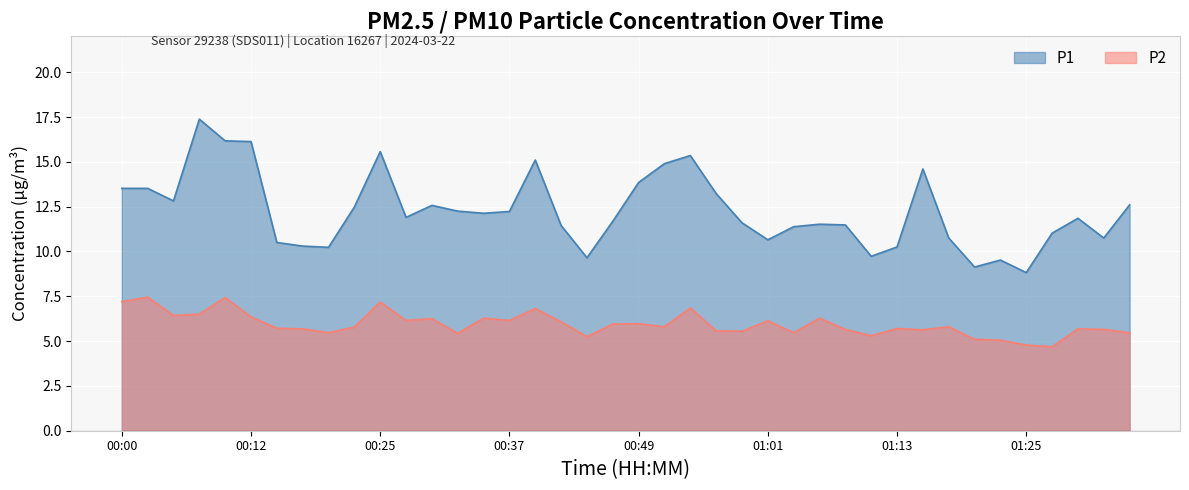

What is the sum of all P2 values?

237.7